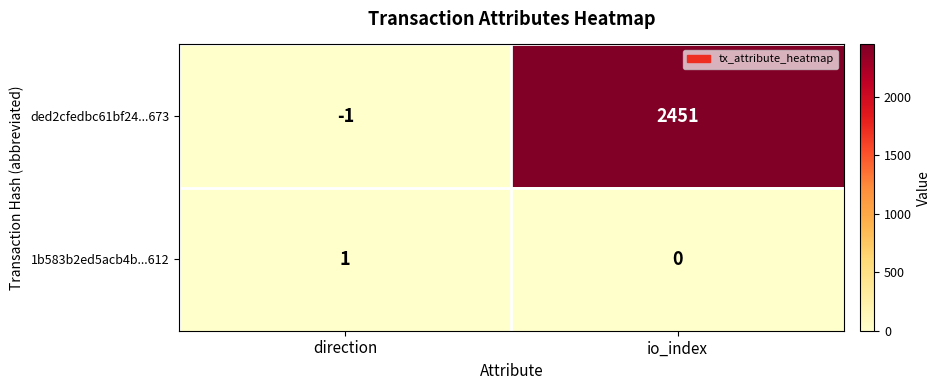

What is the maximum value for ded2cfedbc61bf24...673?

2451